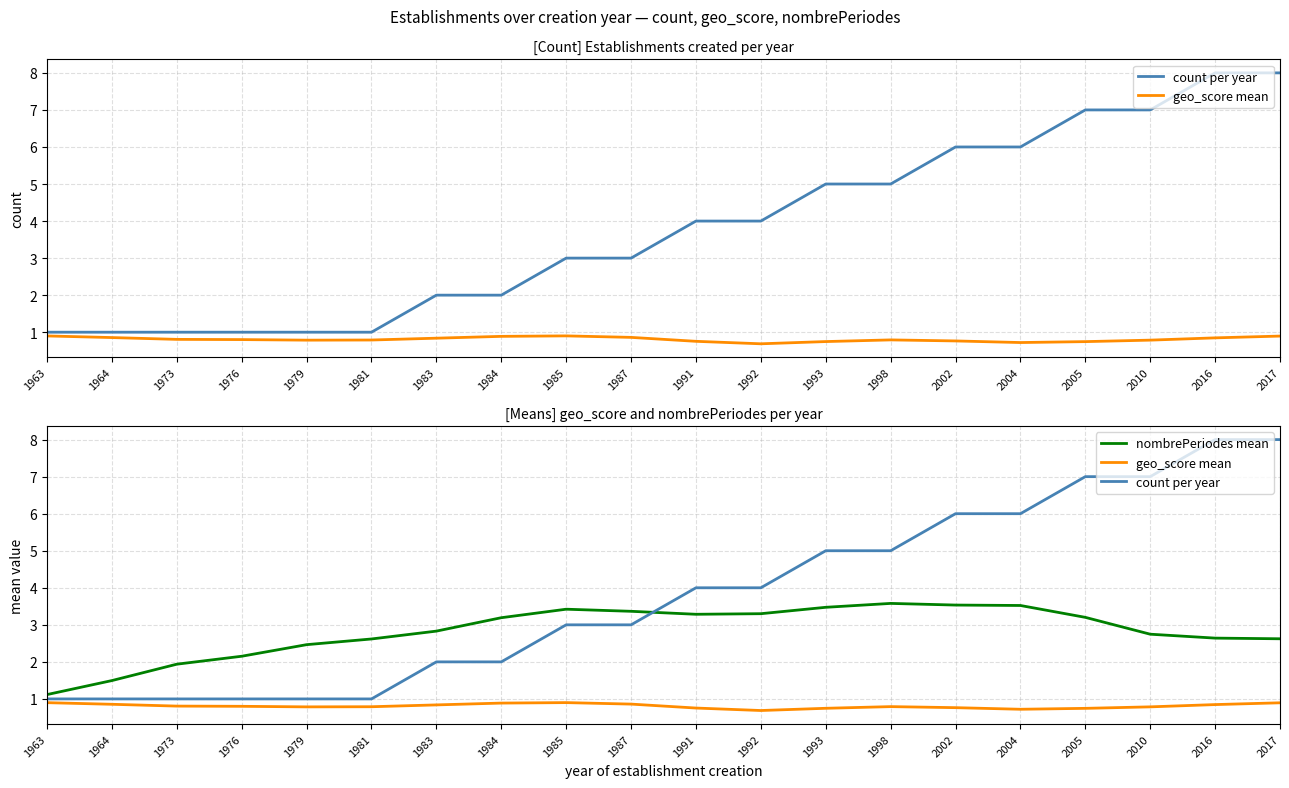

The geo_score mean series shows 1.1 at 1979. True or false?

False